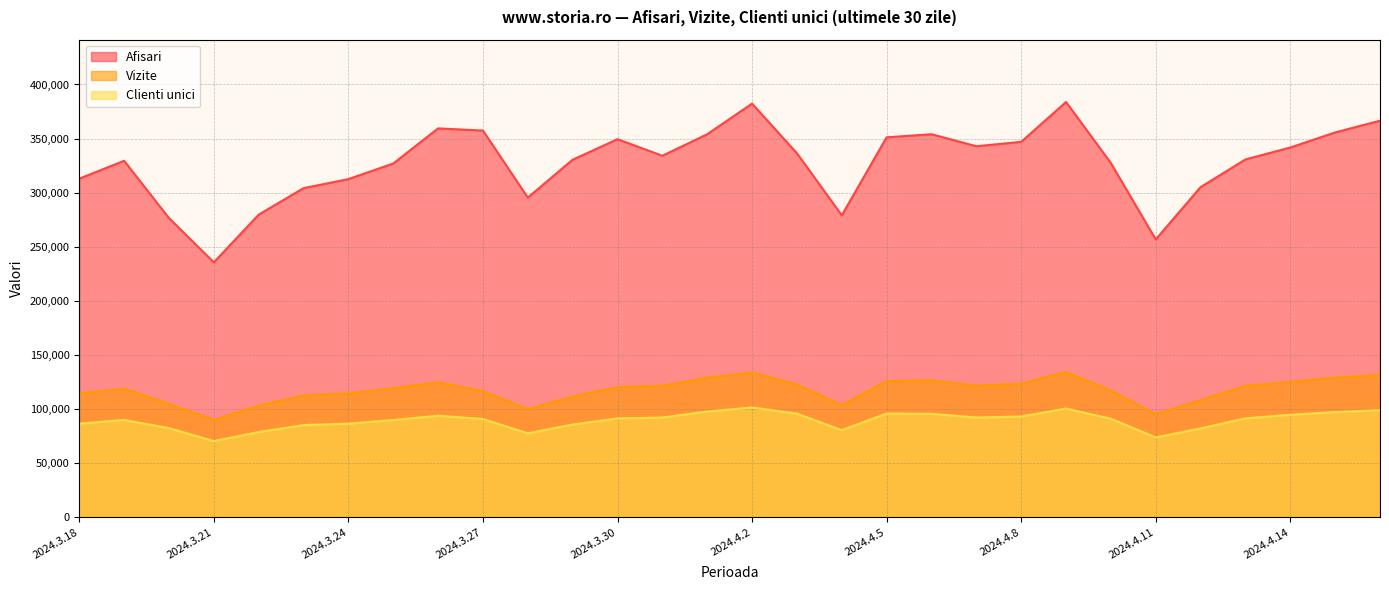

What is the label of the 15th point from the left?

2024.4.1